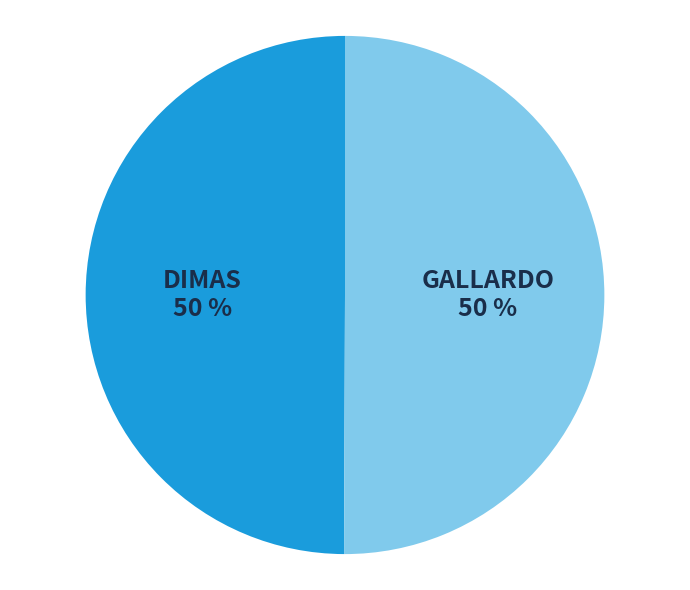

What is the ratio of the value at GALLARDO to the value at DIMAS?

1.0